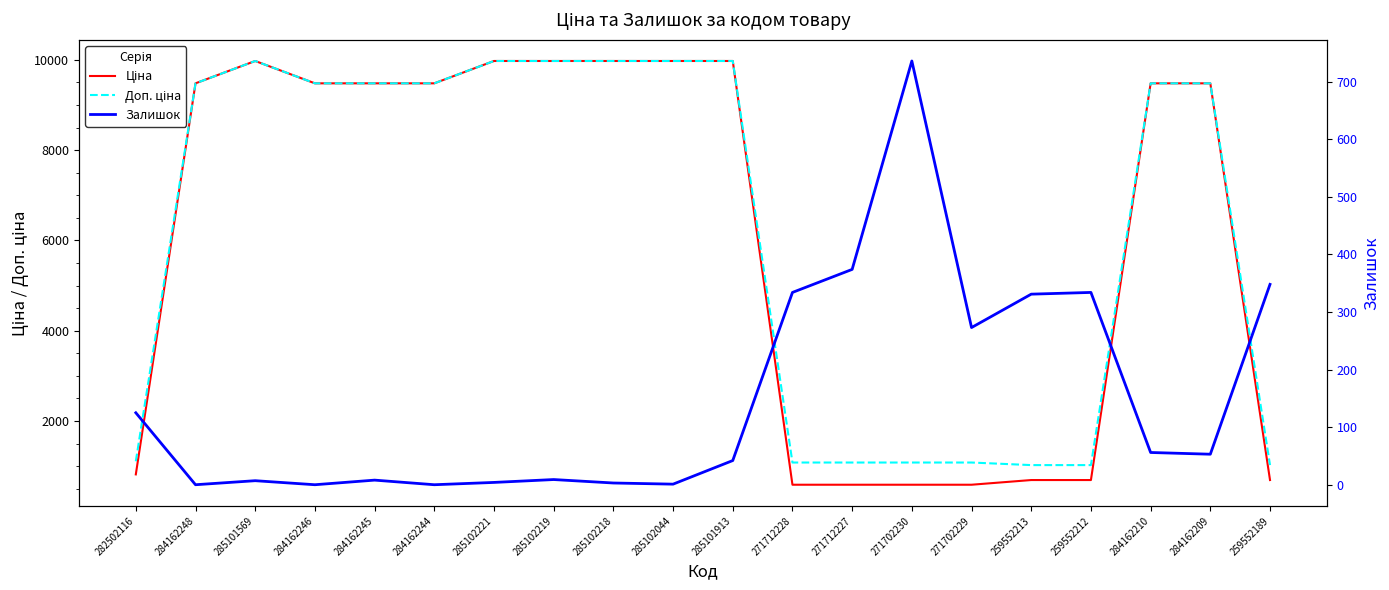

Which series has the widest spread of values?

Ціна